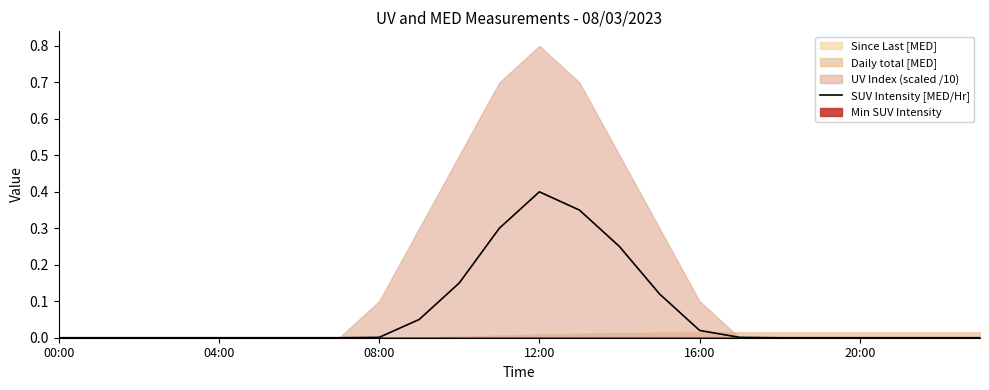

What position from the left is 6?

7